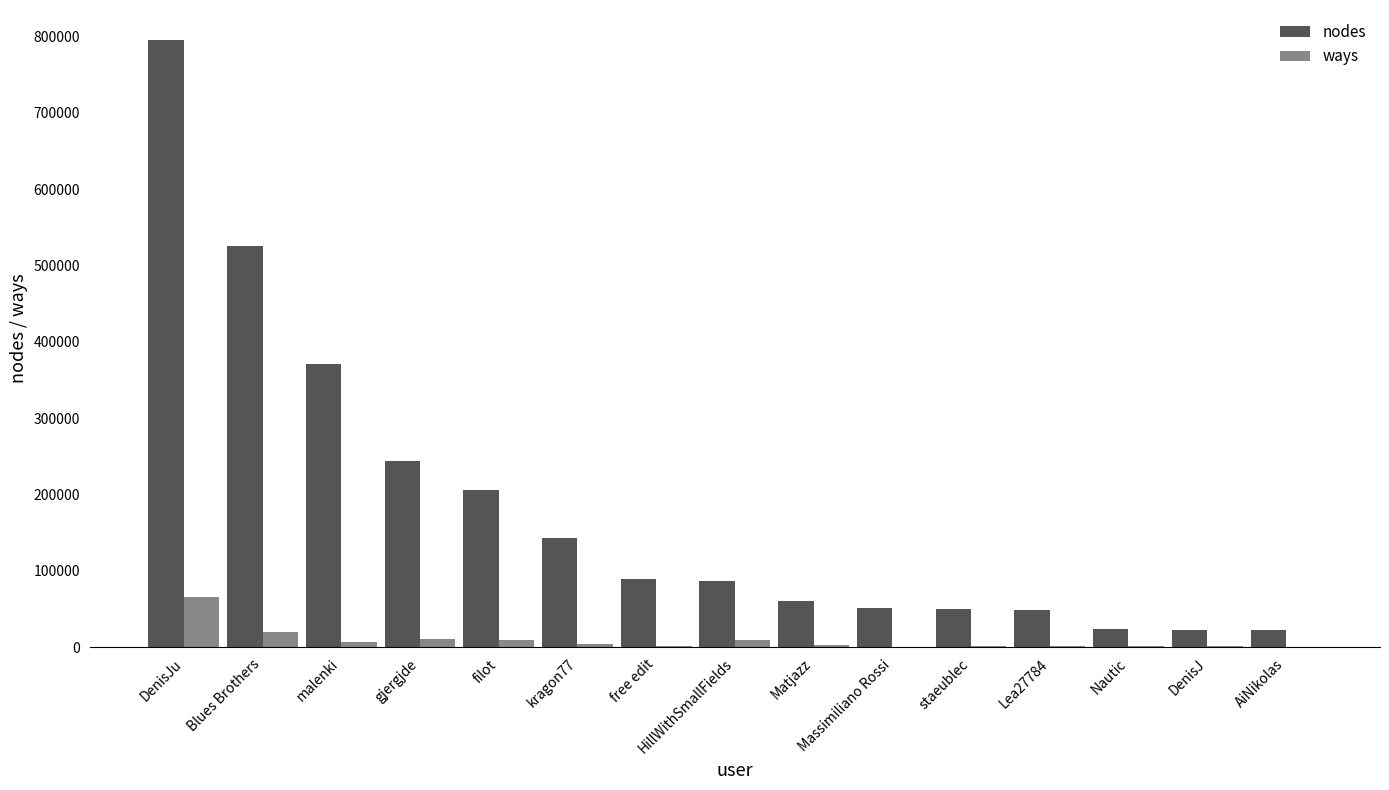

Is it true that nodes equals 23042 at Nautic?

True